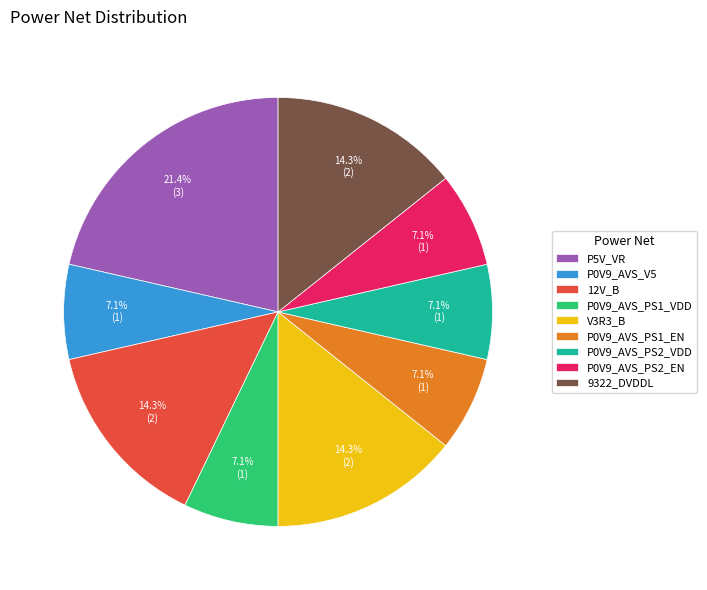

What is the largest slice in the pie chart?

P5V_VR